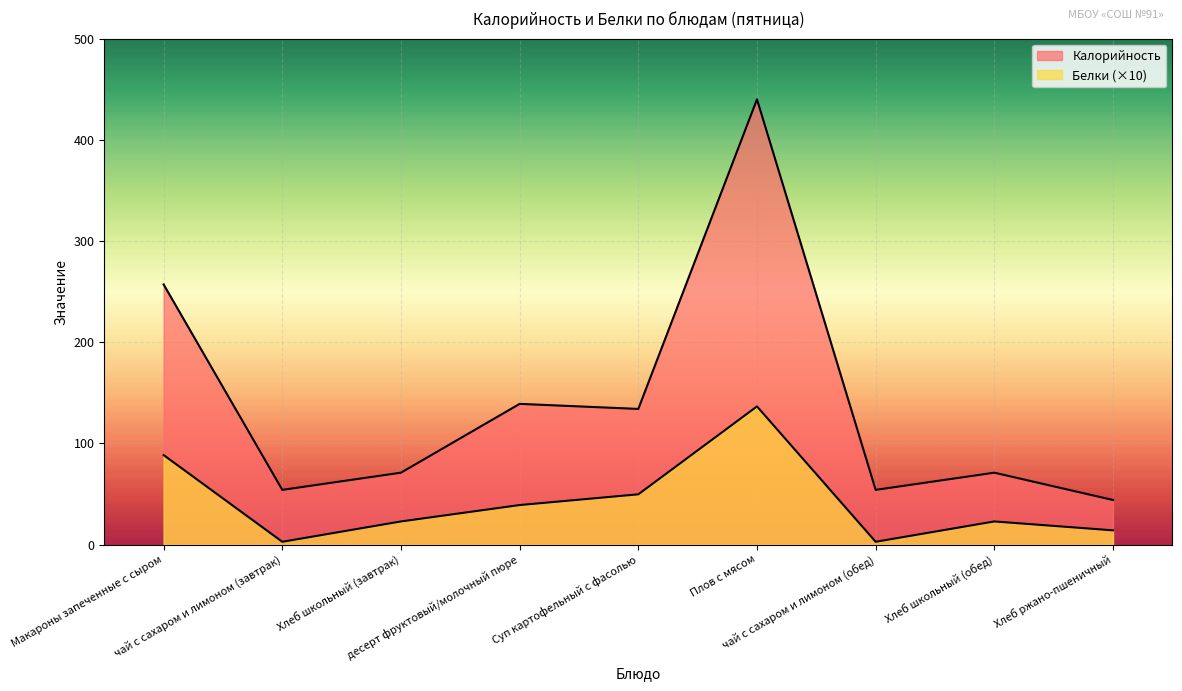

What position from the right is десерт фруктовый/молочный пюре?

6